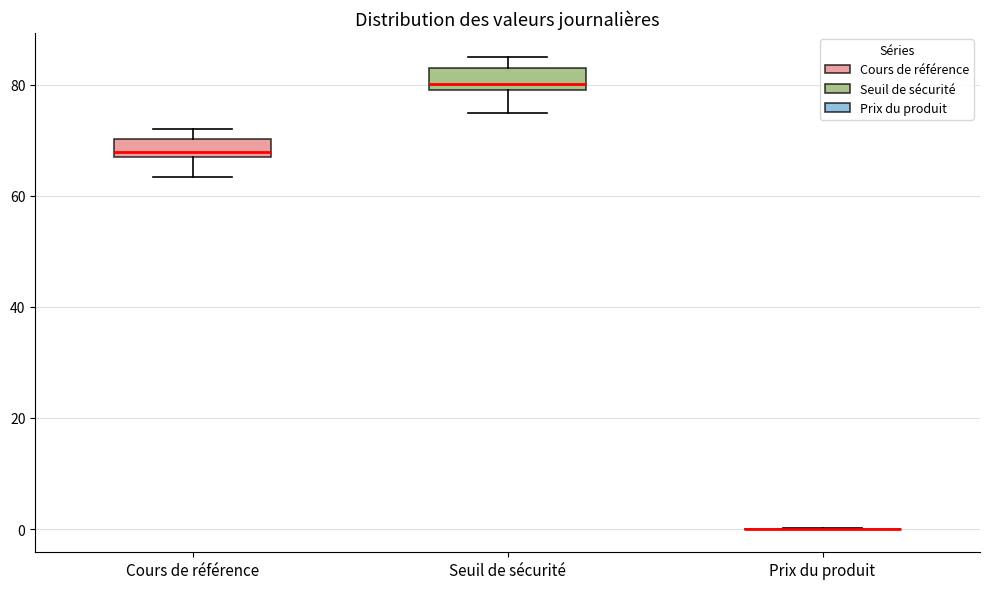

Reading left to right, transcribe this box plot: for each box, give where its median line is, the range the box spans, and where its two whiskers end, as read against the y-axis. The values are not printed on the chart, so give them approximately, as read against the axis.

Cours de référence: median 68, box 66 to 70, whiskers 64 to 72
Seuil de sécurité: median 80, box 78 to 82, whiskers 74 to 86
Prix du produit: box collapsed to a line at 0, whiskers 0 to 0